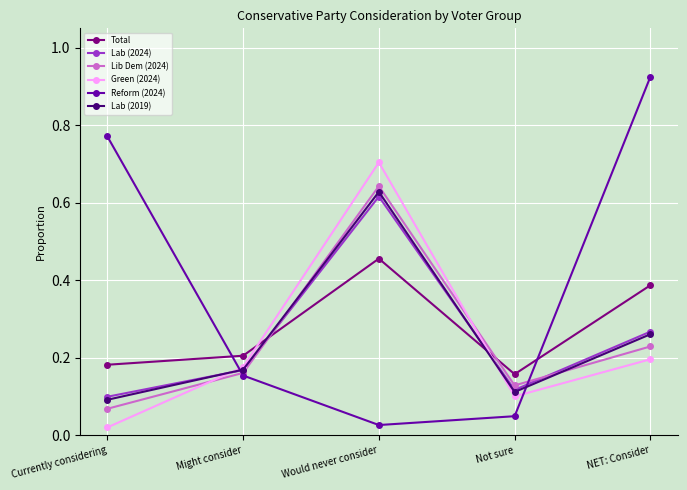

How many intersections are there between Total and Lib Dem (2024)?

2